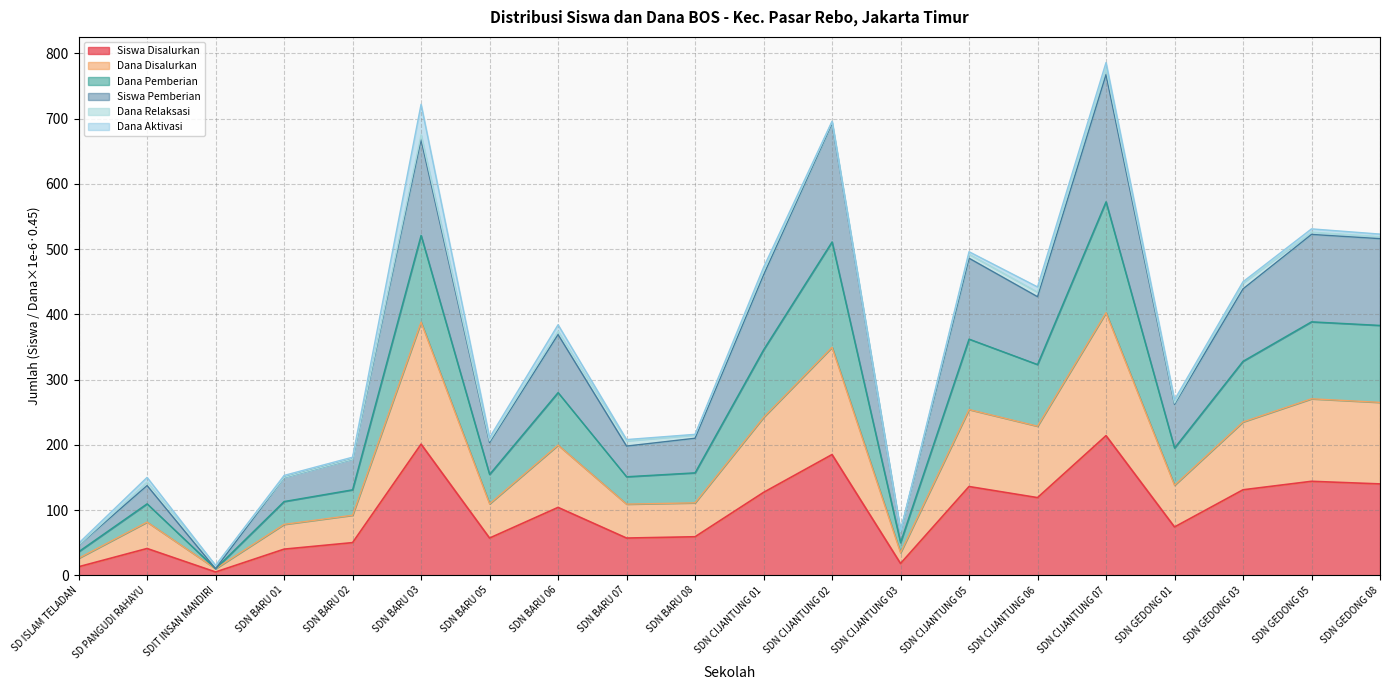

The Dana Disalurkan series shows 10.0 at SDIT INSAN MANDIRI. True or false?

True